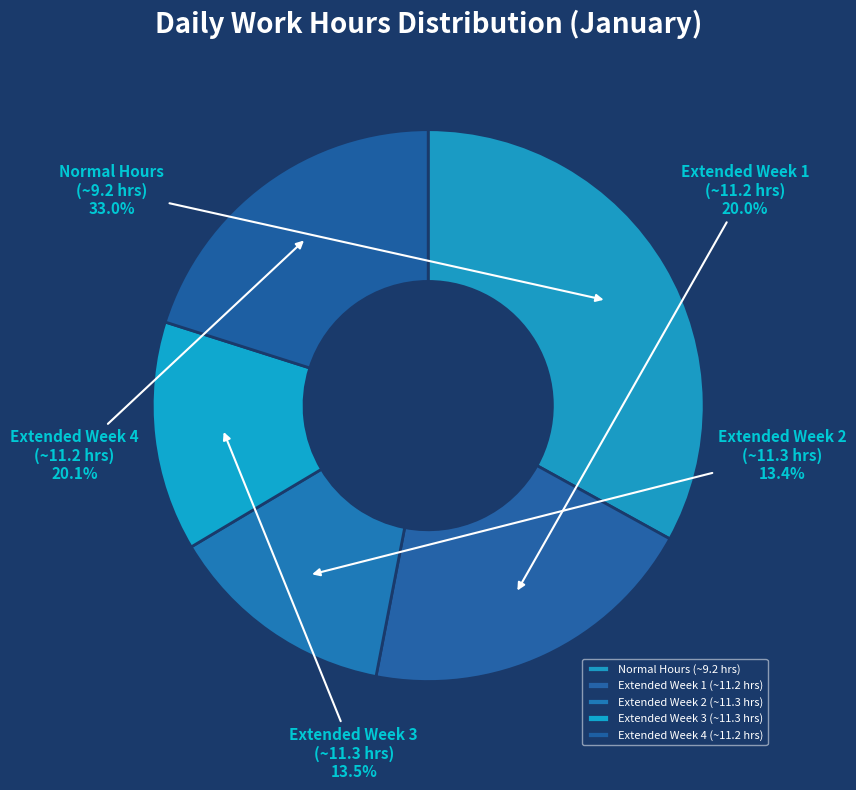

What is the largest slice in the pie chart?

Normal Hours (~9.2 hrs)